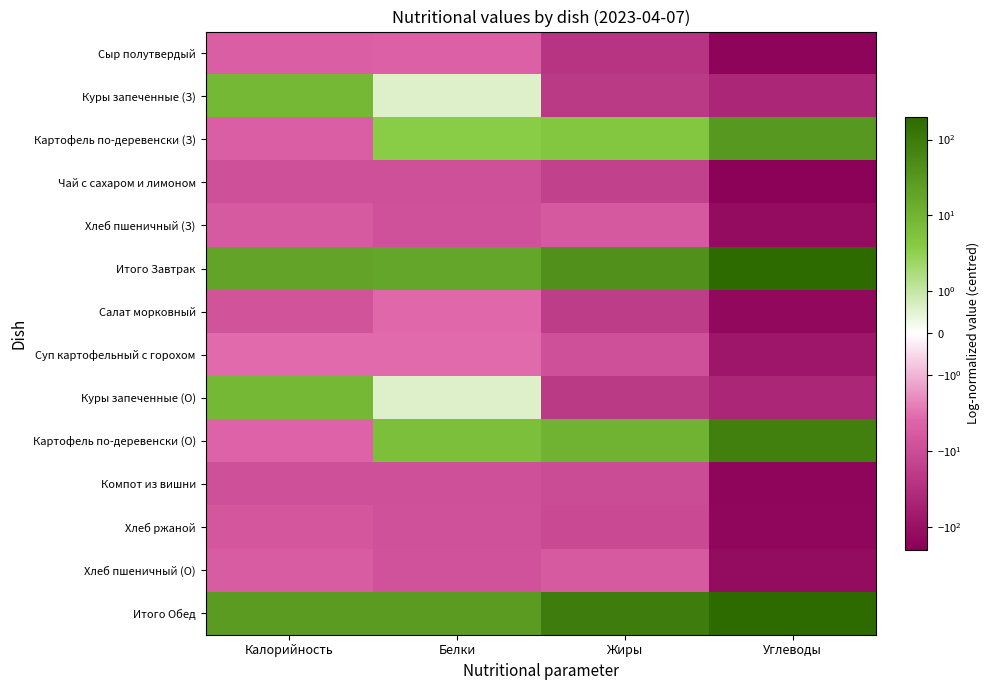

Reading left to right, transcribe all the data shown in this chart.

Сыр полутвердый: Калорийность=-5.2	Белки=-4.9	Жиры=-25.6	Углеводы=-167.6
Куры запеченные (З): Калорийность=8.5	Белки=0.6	Жиры=-20.5	Углеводы=-42.8
Картофель по-деревенски (З): Калорийность=-5.1	Белки=3.6	Жиры=4.6	Углеводы=30.6
Чай с сахаром и лимоном: Калорийность=-9.0	Белки=-8.9	Жиры=-15.5	Углеводы=-177.5
Хлеб пшеничный (З): Калорийность=-6.0	Белки=-8.5	Жиры=-6.3	Углеводы=-125.4
Итого Завтрак: Калорийность=19.4	Белки=17.4	Жиры=39.2	Углеводы=391.1
Салат морковный: Калорийность=-7.8	Белки=-3.8	Жиры=-18.7	Углеводы=-139.8
Суп картофельный с горохом: Калорийность=-3.6	Белки=-3.6	Жиры=-9.1	Углеводы=-82.8
Куры запеченные (О): Калорийность=8.5	Белки=0.6	Жиры=-20.5	Углеводы=-42.8
Картофель по-деревенски (О): Калорийность=-4.3	Белки=6.1	Жиры=10.6	Углеводы=80.5
Компот из вишни: Калорийность=-8.9	Белки=-8.8	Жиры=-10.2	Углеводы=-155.8
Хлеб ржаной: Калорийность=-6.7	Белки=-8.6	Жиры=-11.1	Углеводы=-148.3
Хлеб пшеничный (О): Калорийность=-5.8	Белки=-8.3	Жиры=-5.8	Углеводы=-120.5
Итого Обед: Калорийность=25.9	Белки=26.9	Жиры=88.9	Углеводы=701.2